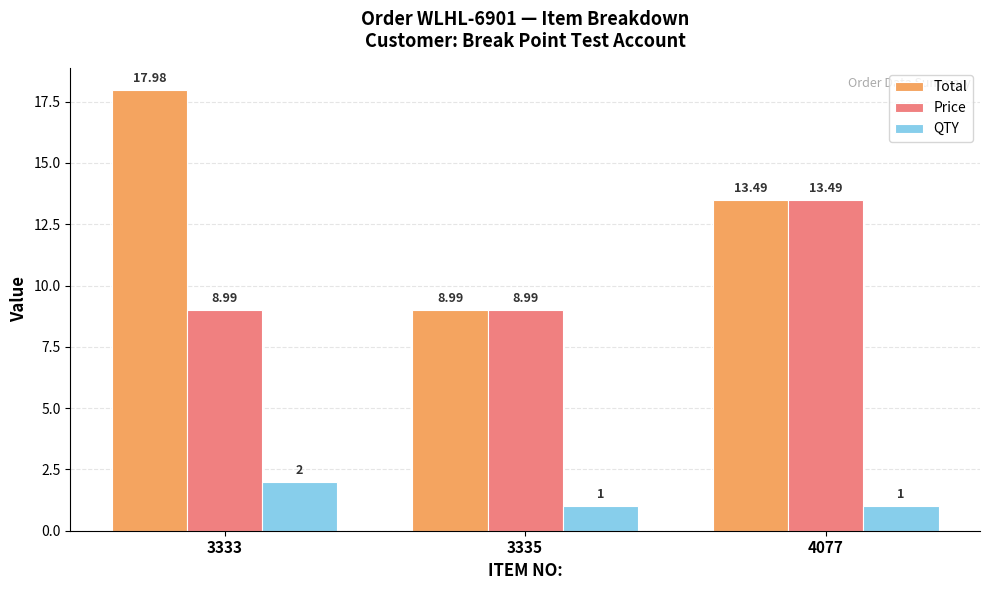

What is the highest value of the Total series?

18.0